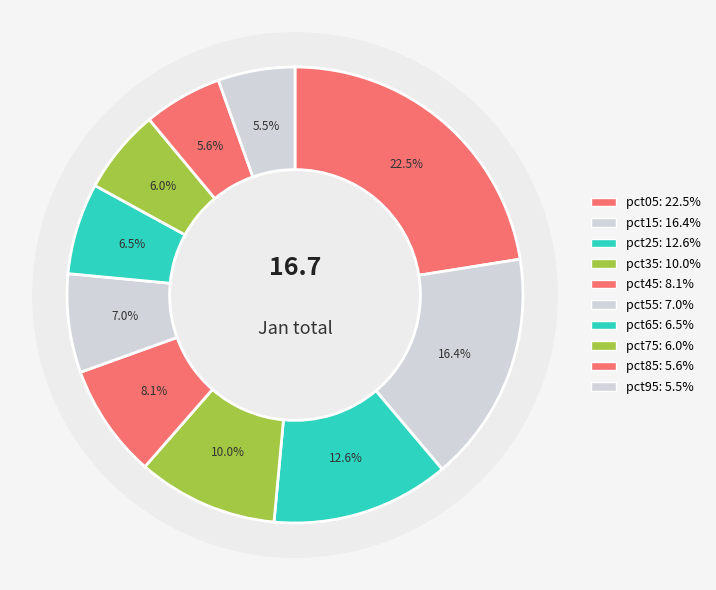

Do pct35 and pct25 together represent more than half of the pie?

No